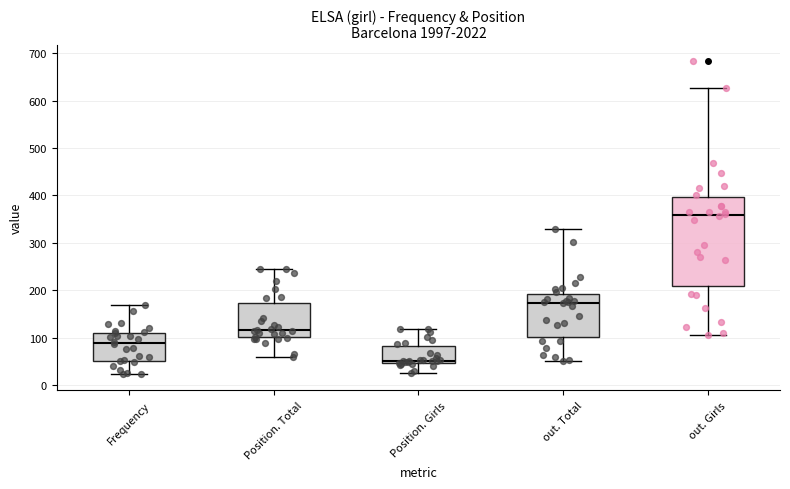

Where is the lower edge of the box for out. Total on the y-axis? The values are not printed on the chart, so give them approximately, as read against the axis.

100